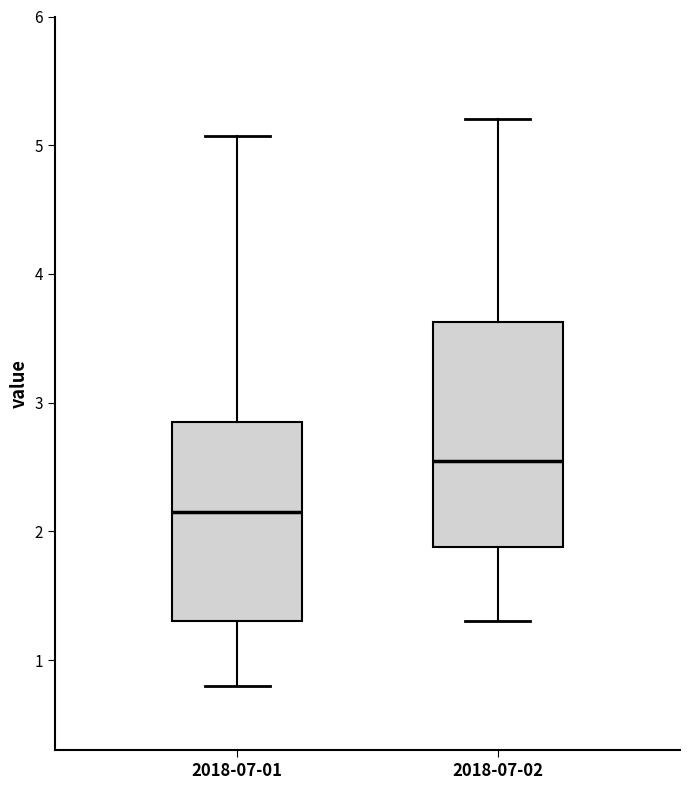

Which box is the tallest, from its lower edge to its upper edge?

2018-07-02